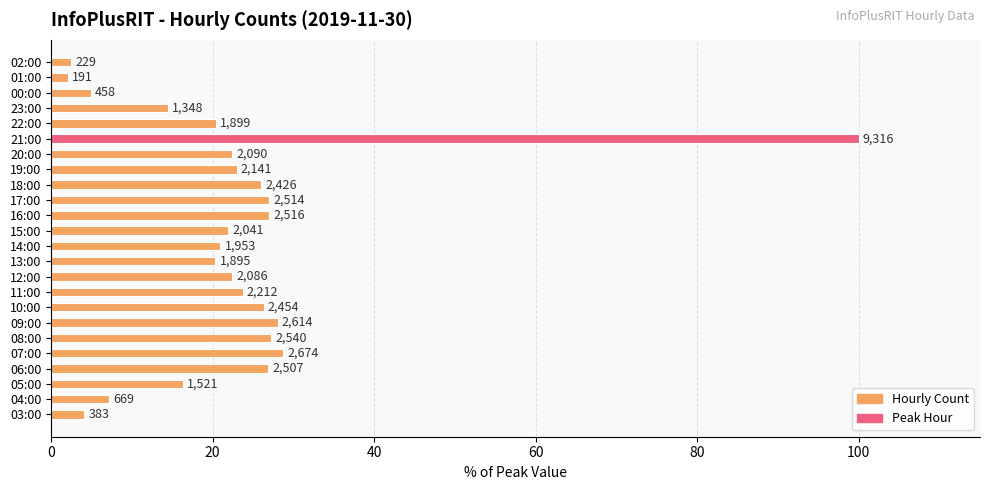

Are the bars horizontal?

Yes